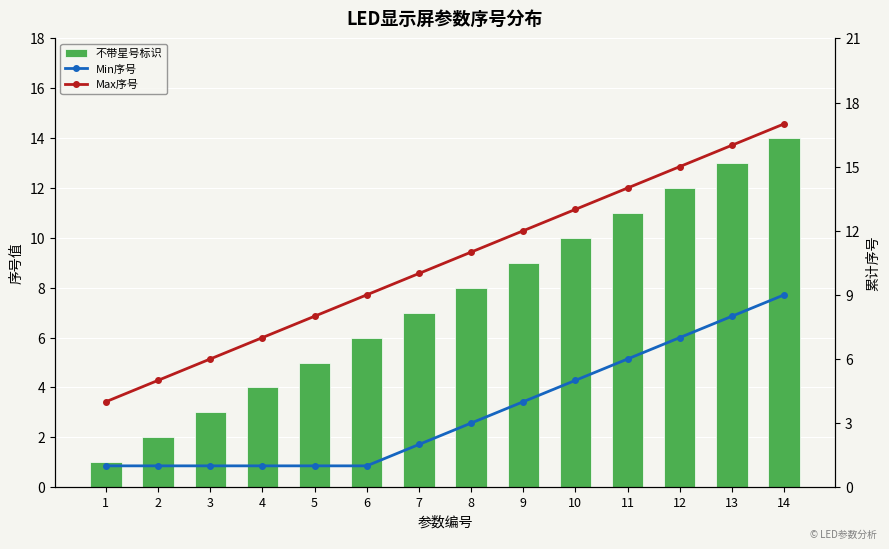

Reading left to right, transcribe all the data shown in this chart.

不带星号标识: 1=1	2=2	3=3	4=4	5=5	6=6	7=7	8=8	9=9	10=10	11=11	12=12	13=13	14=14
Min序号: 1=1	2=1	3=1	4=1	5=1	6=1	7=2	8=3	9=4	10=5	11=6	12=7	13=8	14=9
Max序号: 1=4	2=5	3=6	4=7	5=8	6=9	7=10	8=11	9=12	10=13	11=14	12=15	13=16	14=17